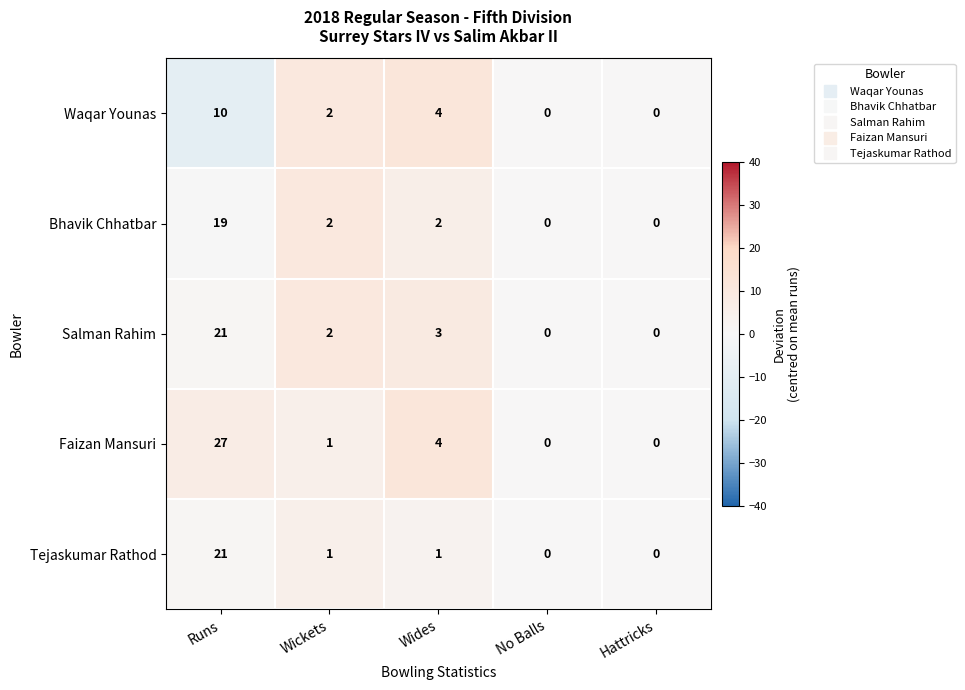

Reading left to right, extract all data points from this chart.

Waqar Younas: 10	2	4	0	0
Bhavik Chhatbar: 19	2	2	0	0
Salman Rahim: 21	2	3	0	0
Faizan Mansuri: 27	1	4	0	0
Tejaskumar Rathod: 21	1	1	0	0